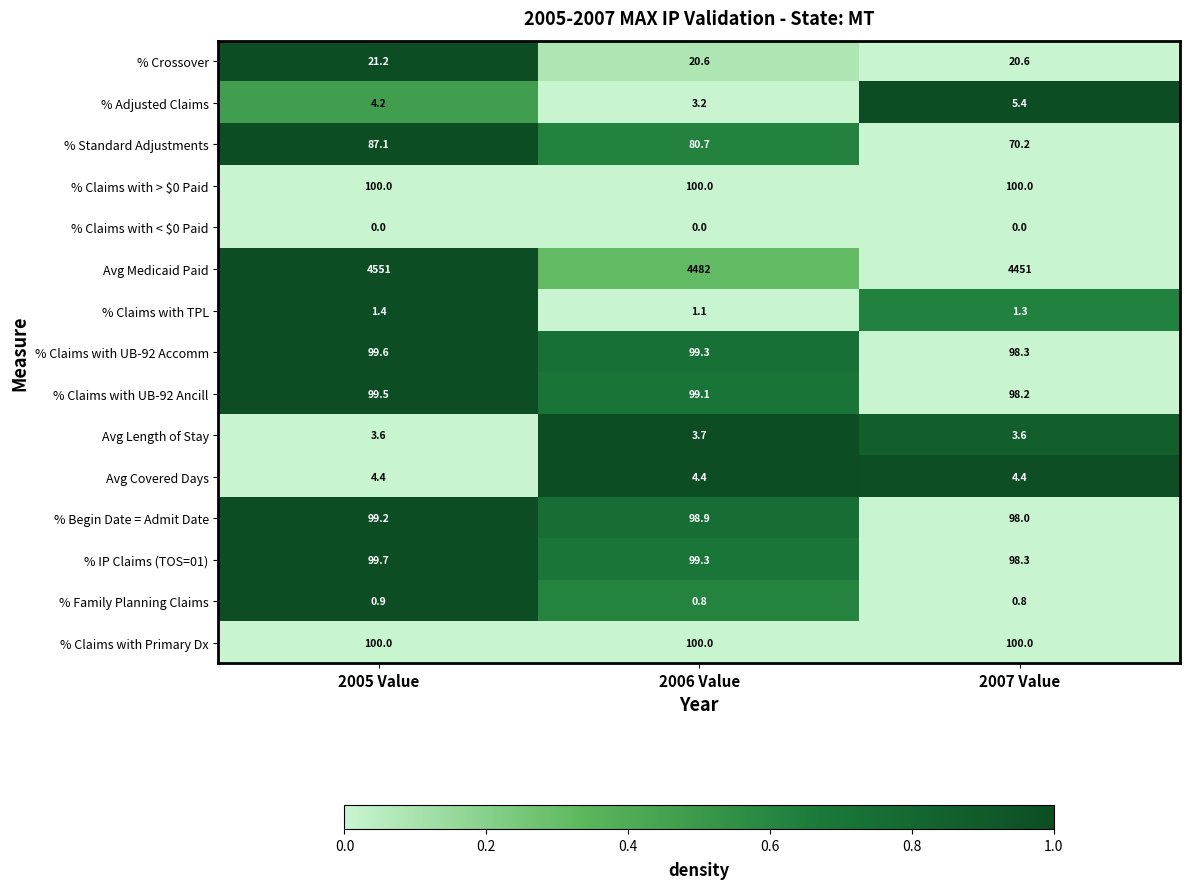

Is it true that % Claims with UB-92 Accomm equals 99.6 at 2005 Value?

True